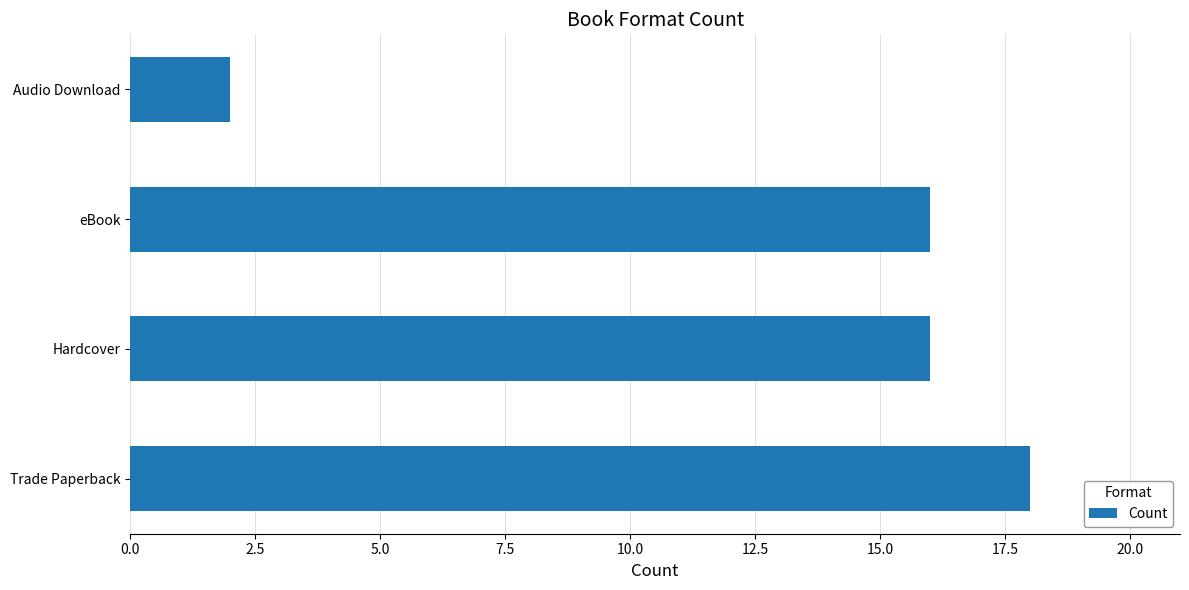

What is the difference between the second highest and minimum values?

14